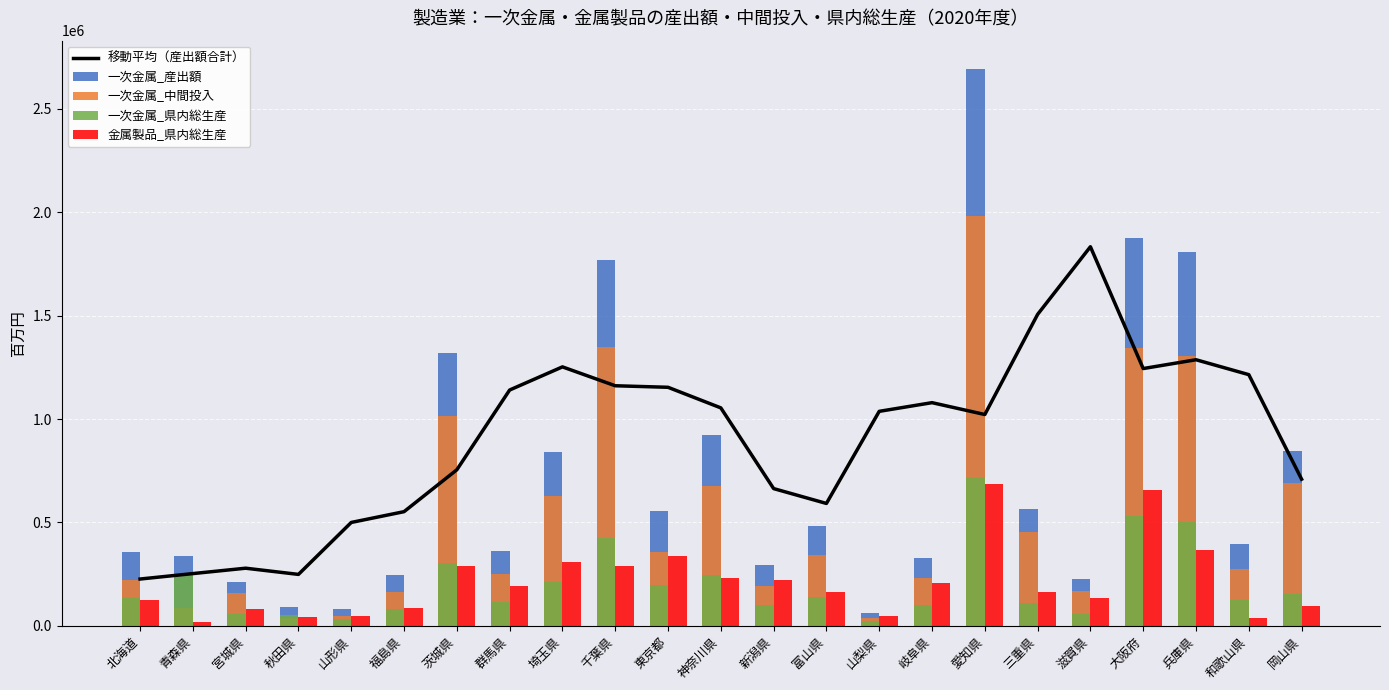

What is the highest value of the 一次金属_県内総生産 series?

715751